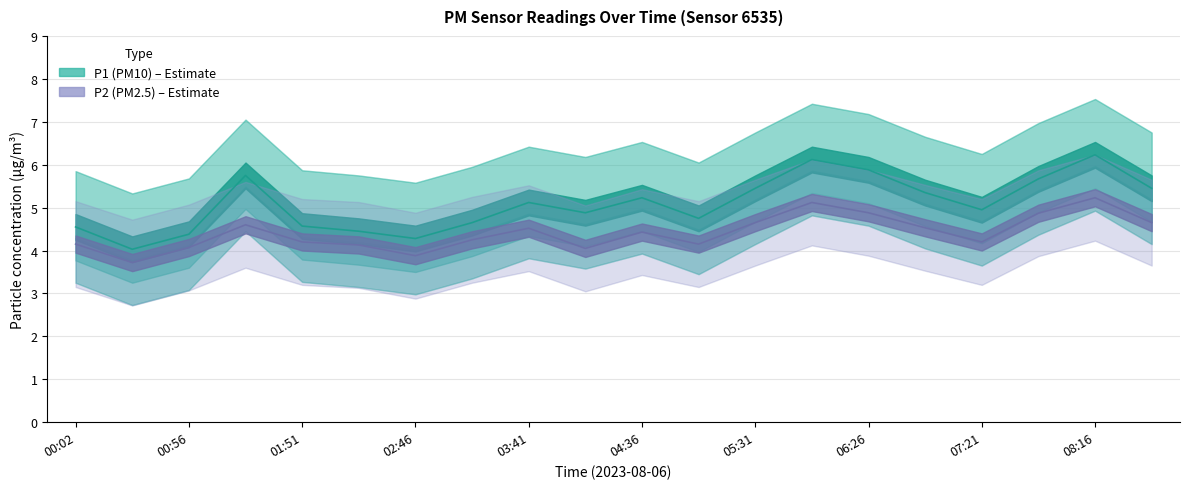

True or false: P1_lower has more than 1 interior local peaks.

True